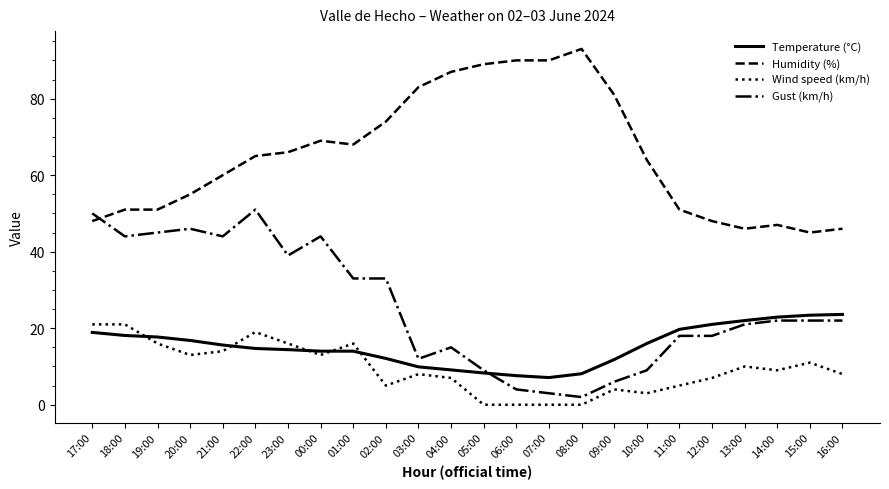

True or false: Wind speed (km/h) has a value of 7.5 at 00:00.

False